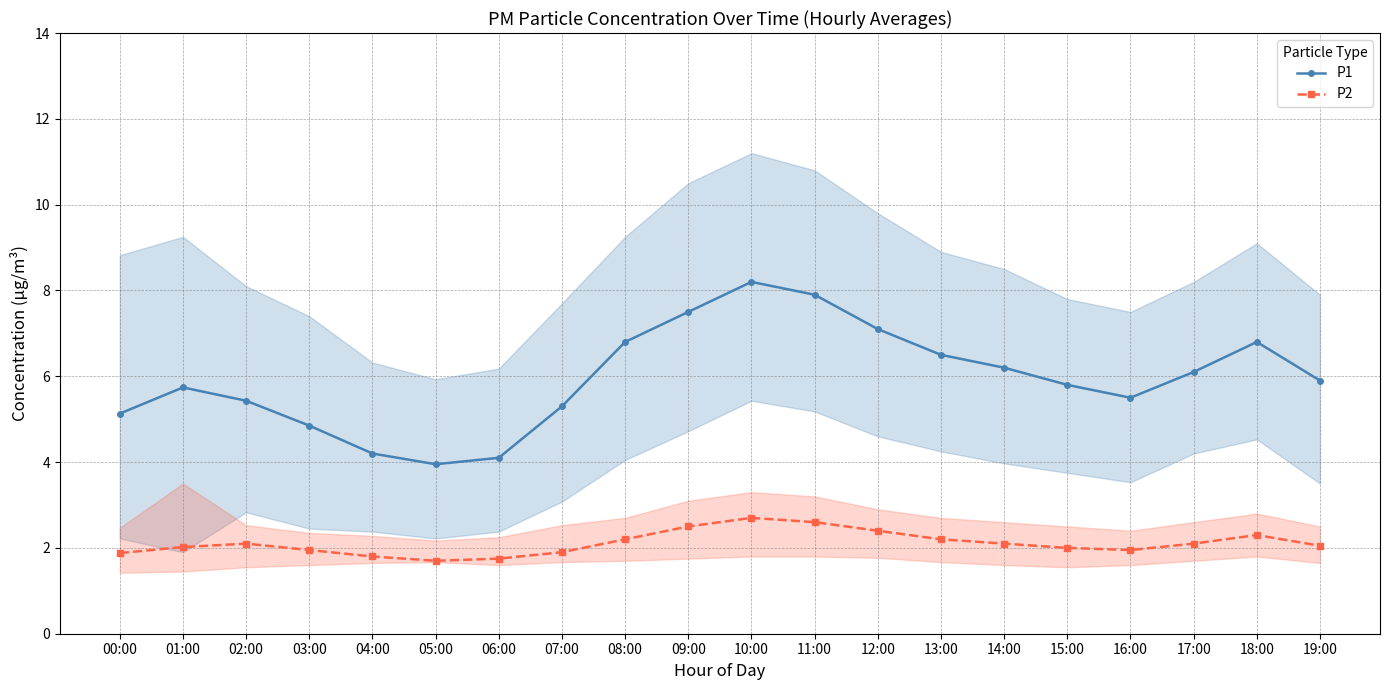

What is the difference between the maximum and minimum values in the P1 series?

4.2